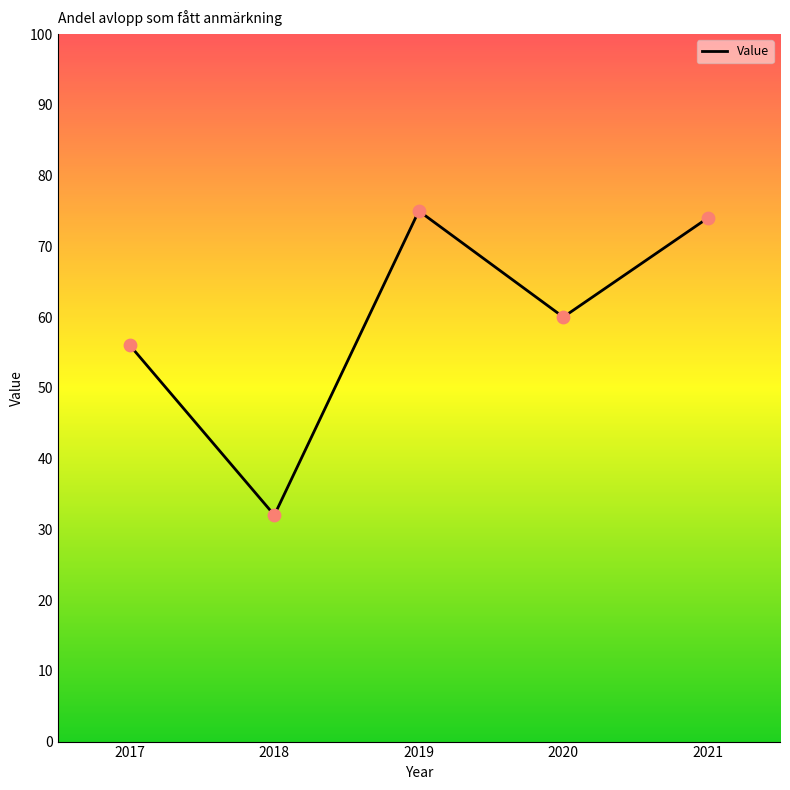

Approximately how many times larger is the value at 2020 compared to 2021?

0.8